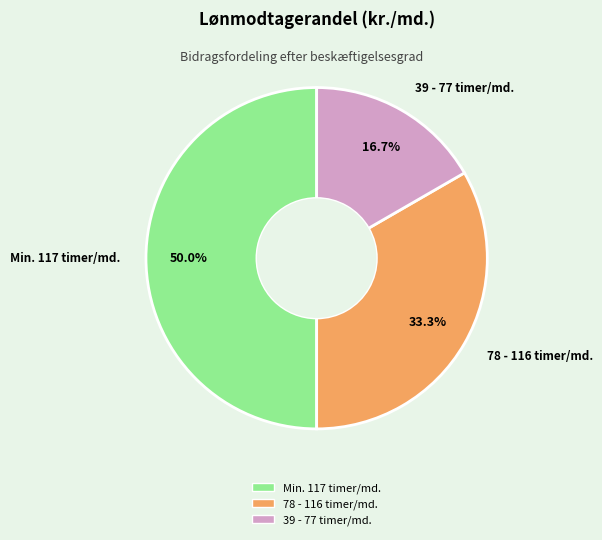

To the nearest percent, what is the difference between the largest and smallest slice percentages?

33%